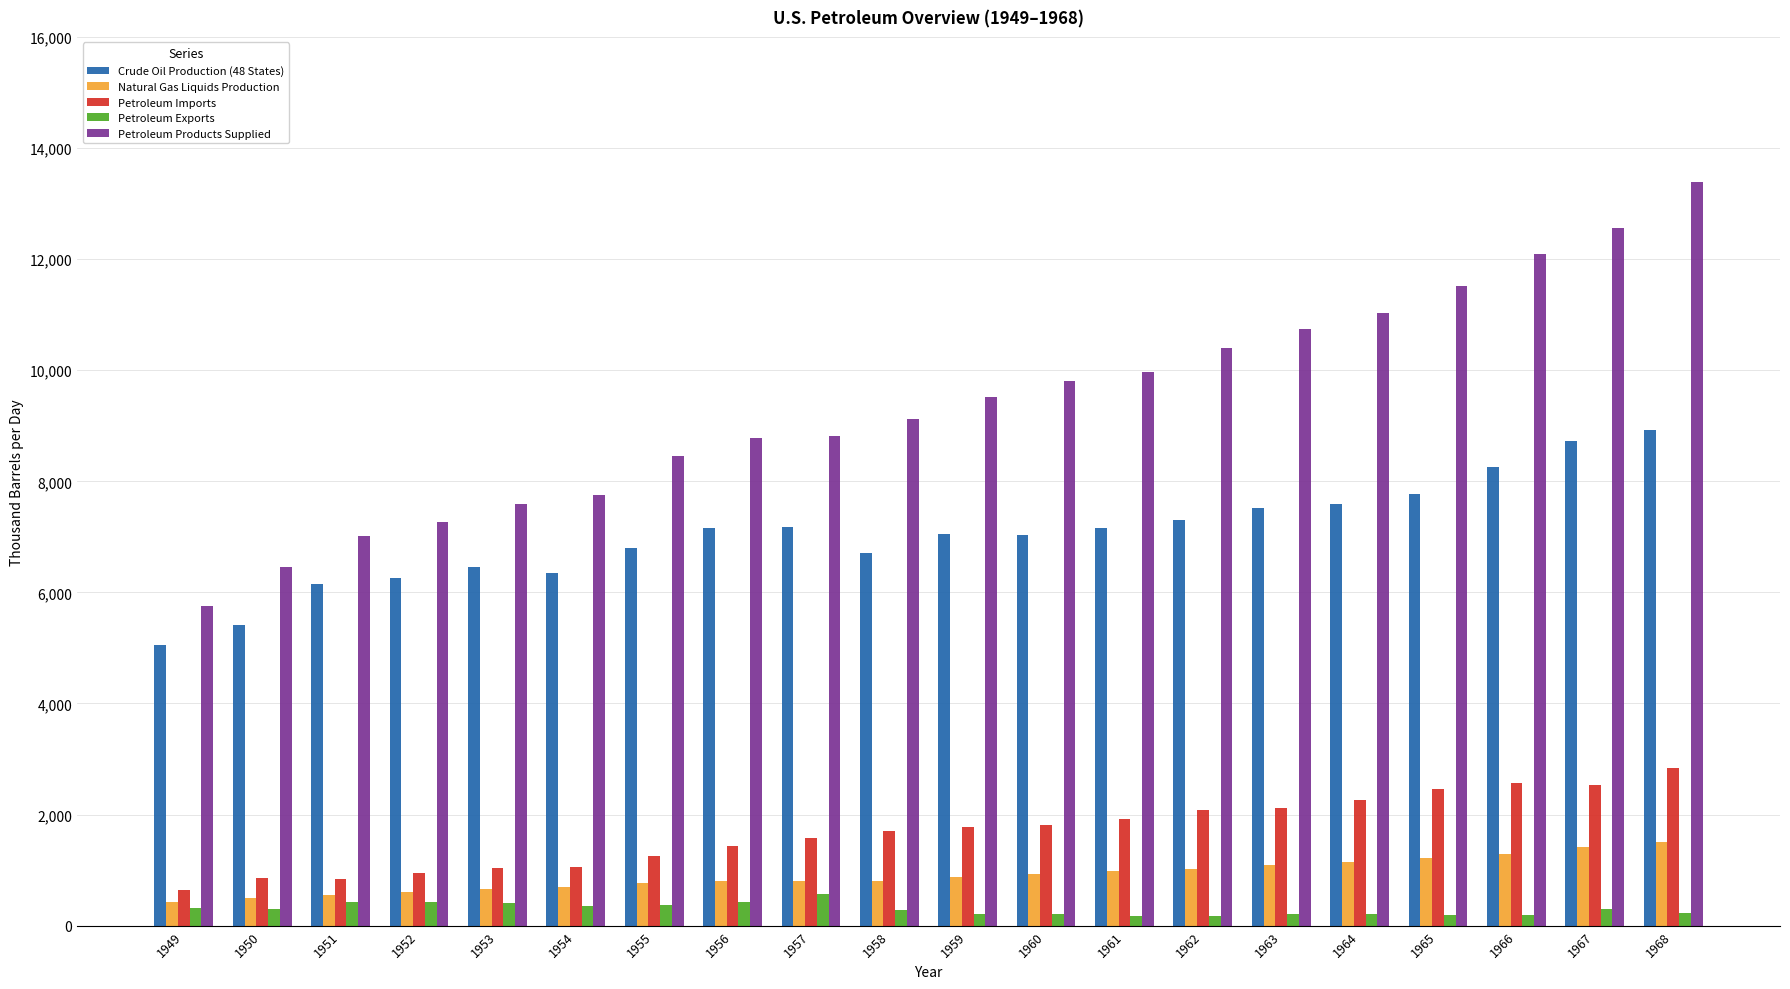

What is the difference between the highest and lowest values at 1966?

11886.0